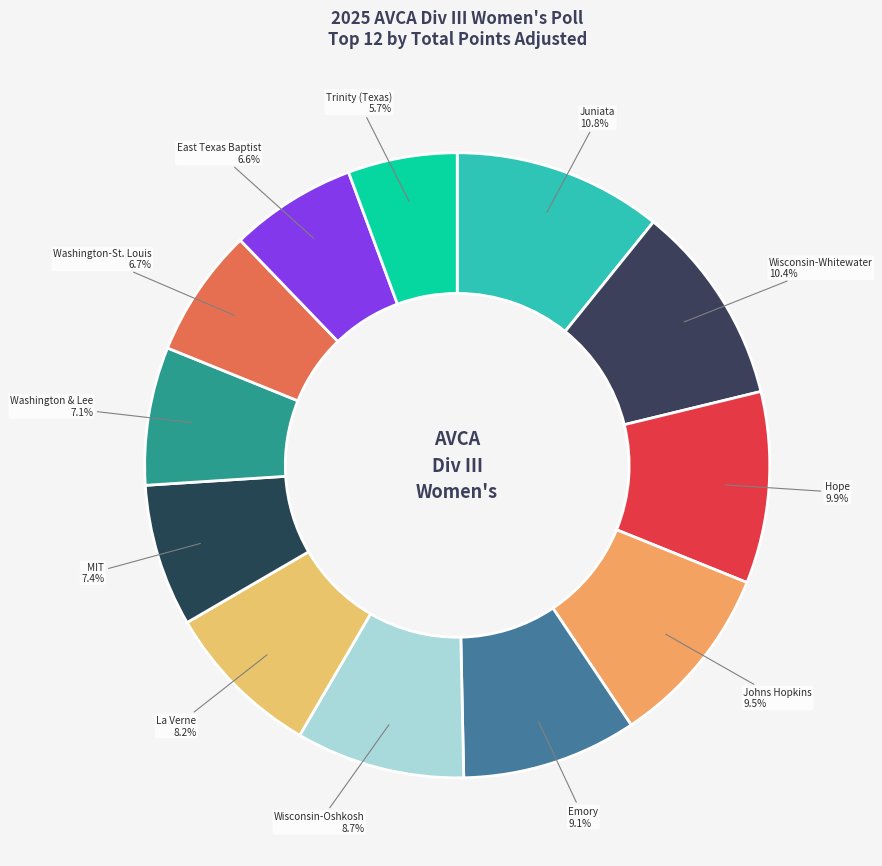

To the nearest percent, what portion does La Verne represent?

8%